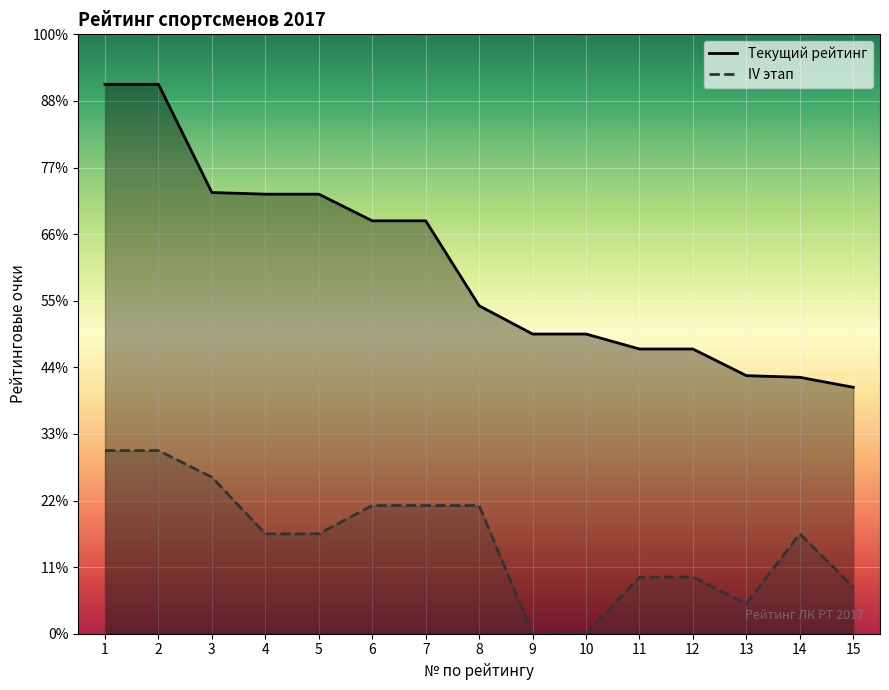

Which series changed the most between 5 and 10?

Текущий рейтинг